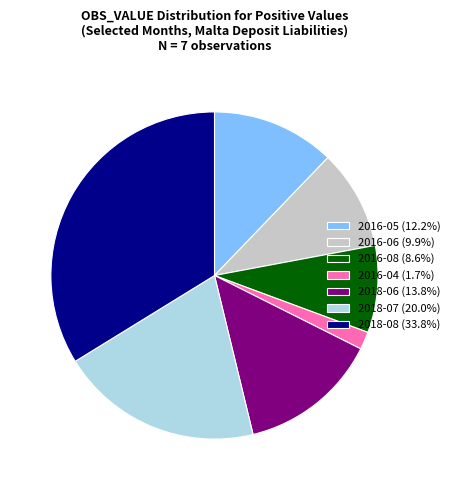

Combined, do 2016-05 (12.2%) and 2018-08 (33.8%) account for over 50%?

No